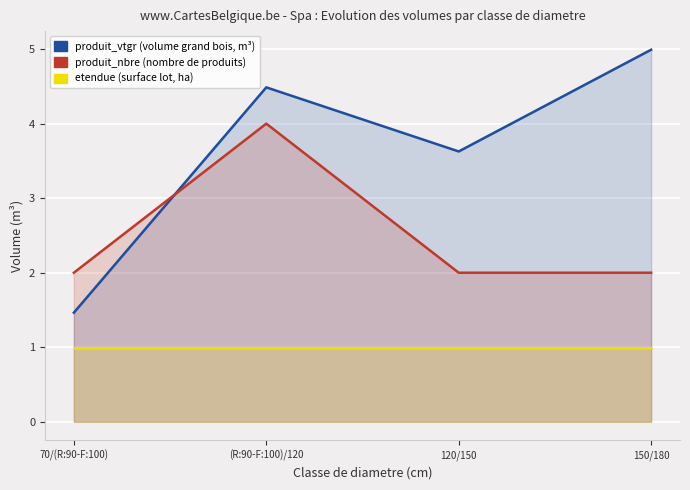

True or false: etendue and produit_nbre cross at least once.

False